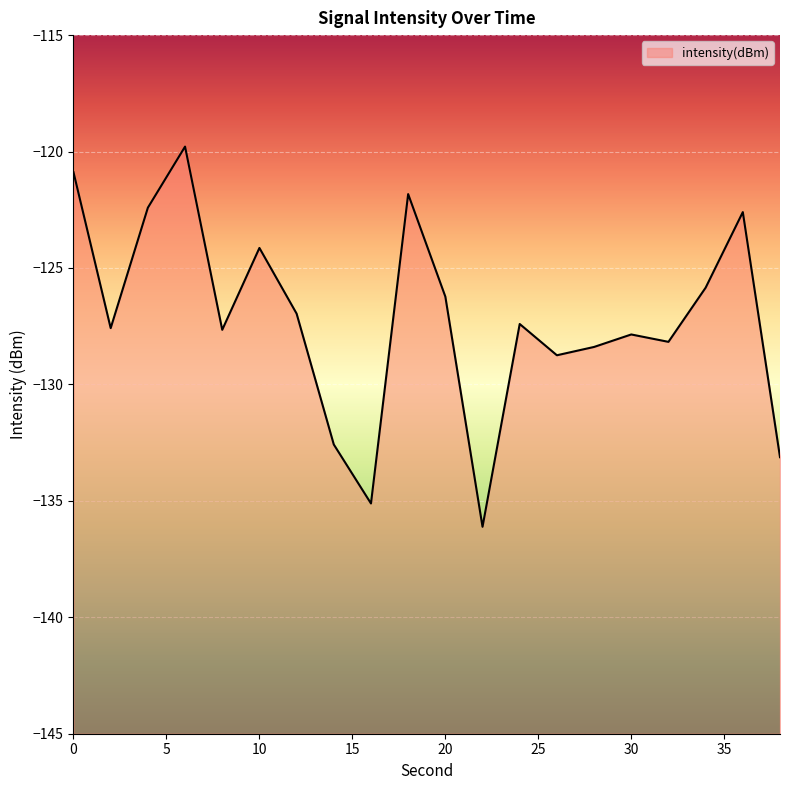

What is the minimum value shown in the chart?

-136.1